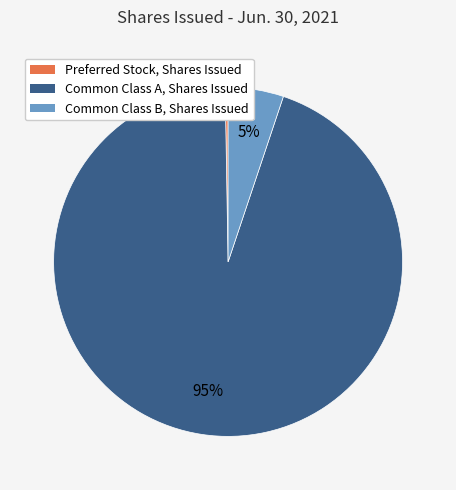

Which category has the biggest portion of the pie?

Common Class A, Shares Issued